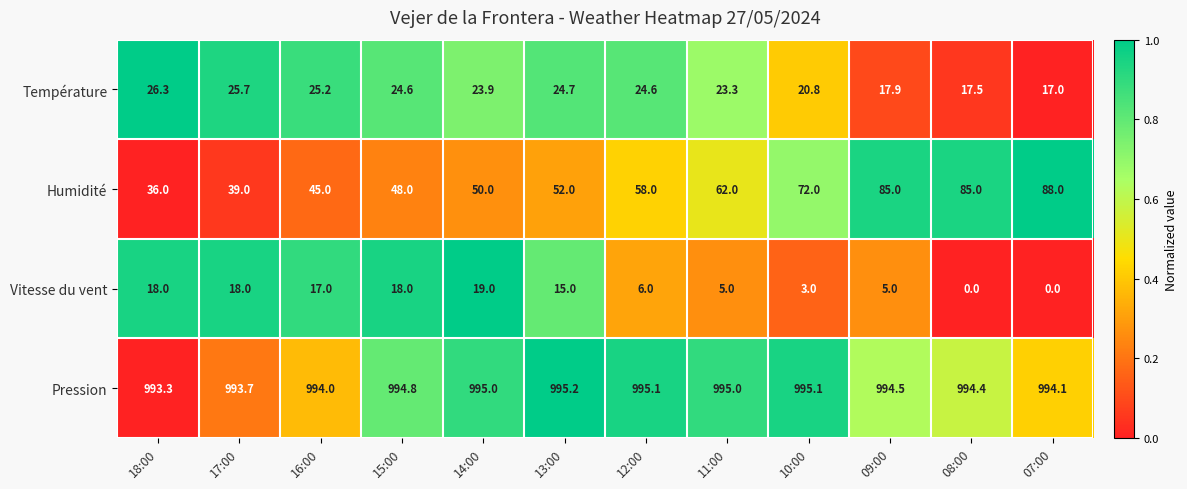

Which series has the largest range (max minus min)?

Humidité